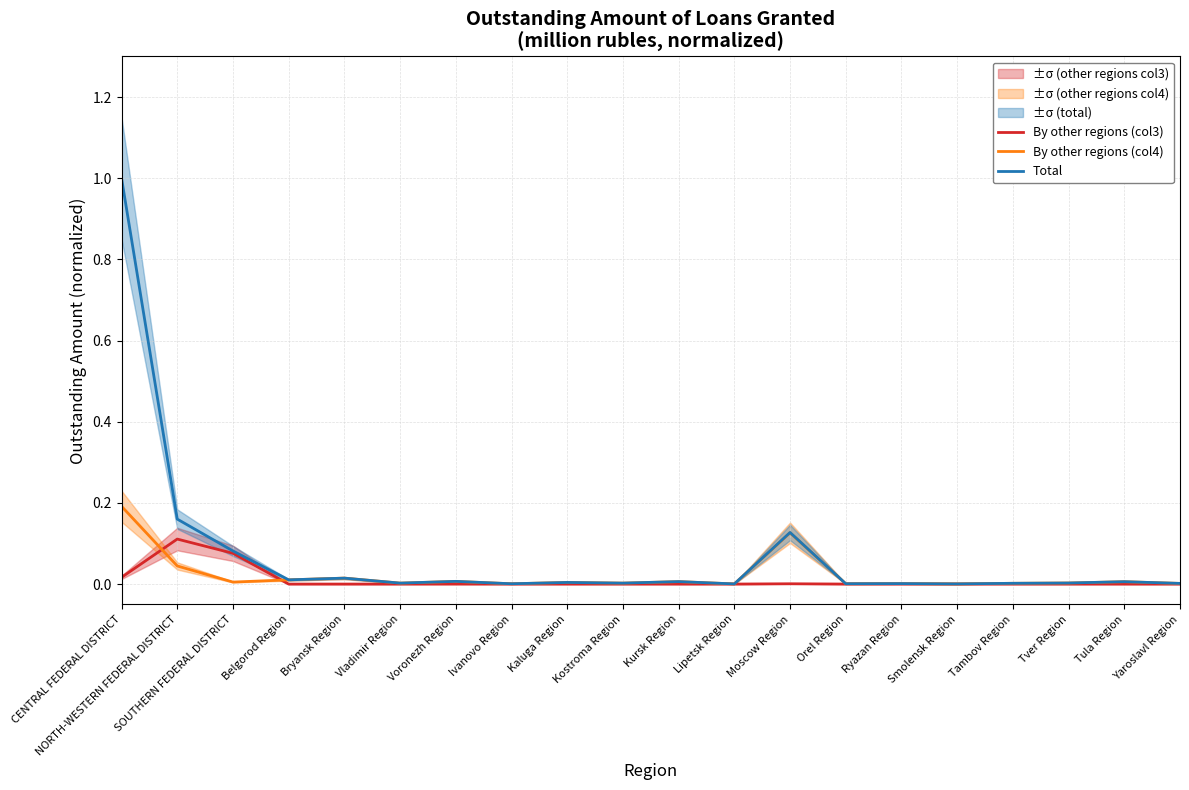

In By other regions (col3), how many points are lower than both neighbors (excluding endpoints)?

2